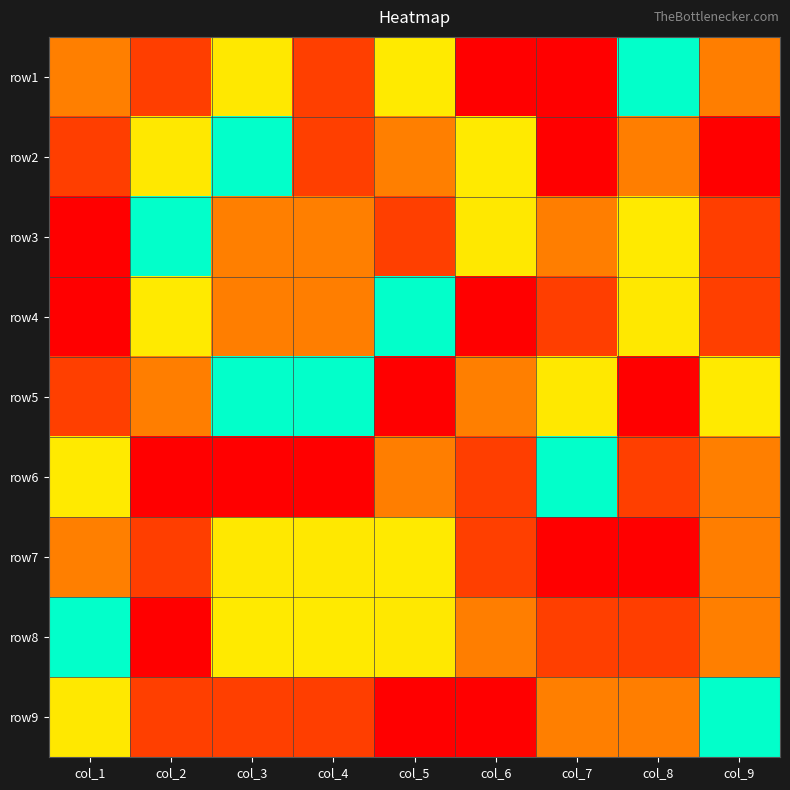

At which category is the sum across all series the highest?

col_2